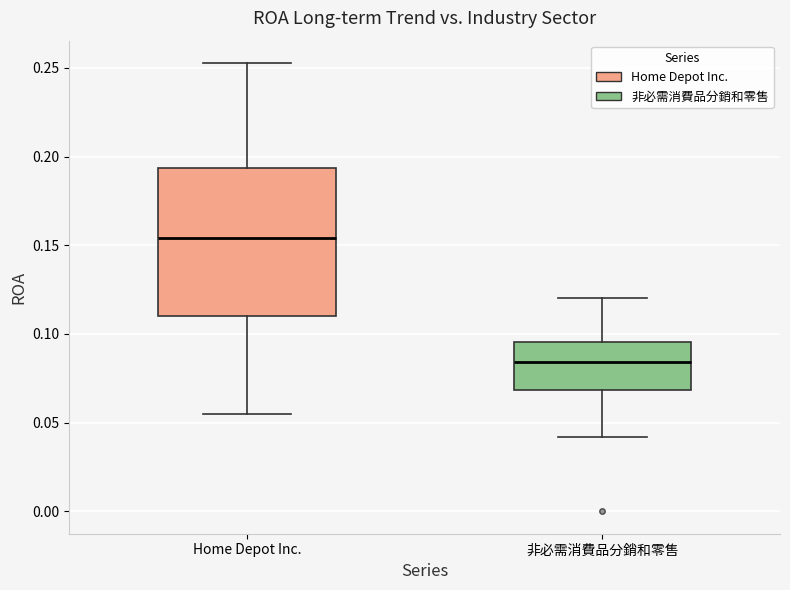

Comparing the boxes themselves (not the whiskers), which one is the tallest?

Home Depot Inc.